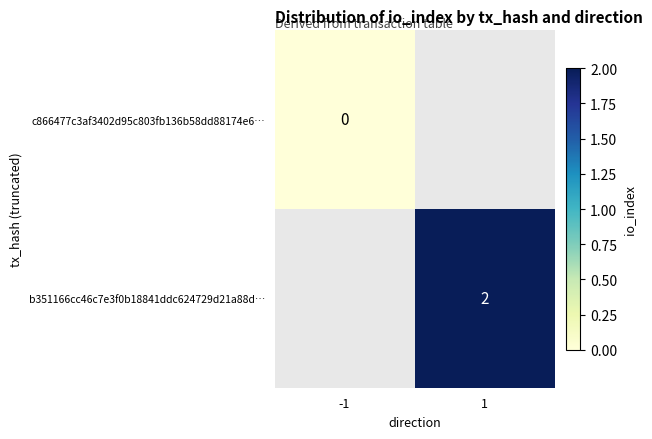

At which category does the chart reach its minimum across all series?

-1